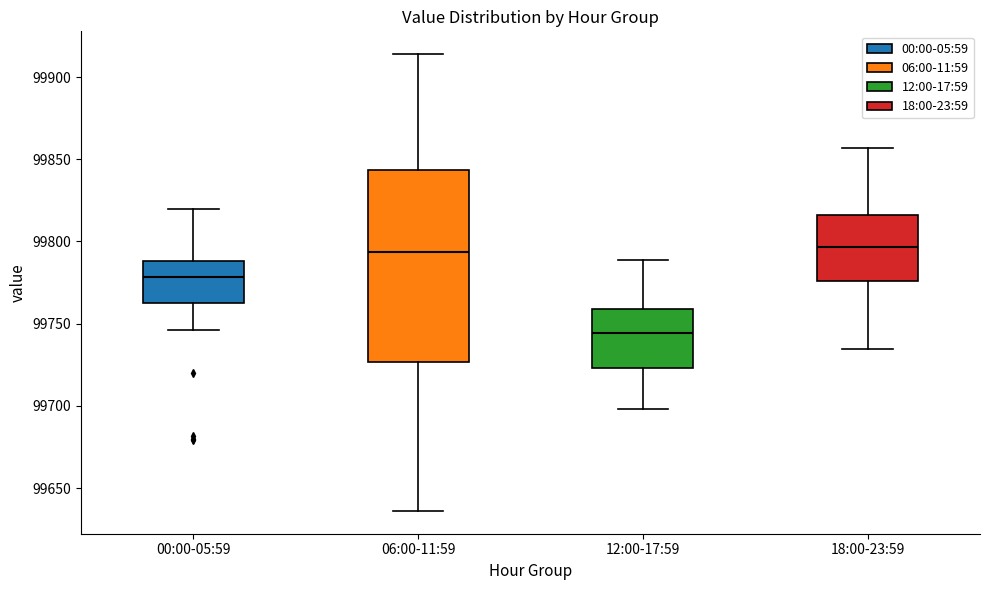

Reading left to right, transcribe this box plot: for each box, give where its median line is, the range the box spans, and where its two whiskers end, as read against the y-axis. The values are not printed on the chart, so give them approximately, as read against the axis.

00:00-05:59: median 99780, box 99765 to 99790, whiskers 99745 to 99820
06:00-11:59: median 99795, box 99725 to 99845, whiskers 99635 to 99915
12:00-17:59: median 99745, box 99725 to 99760, whiskers 99700 to 99790
18:00-23:59: median 99795, box 99775 to 99815, whiskers 99735 to 99855